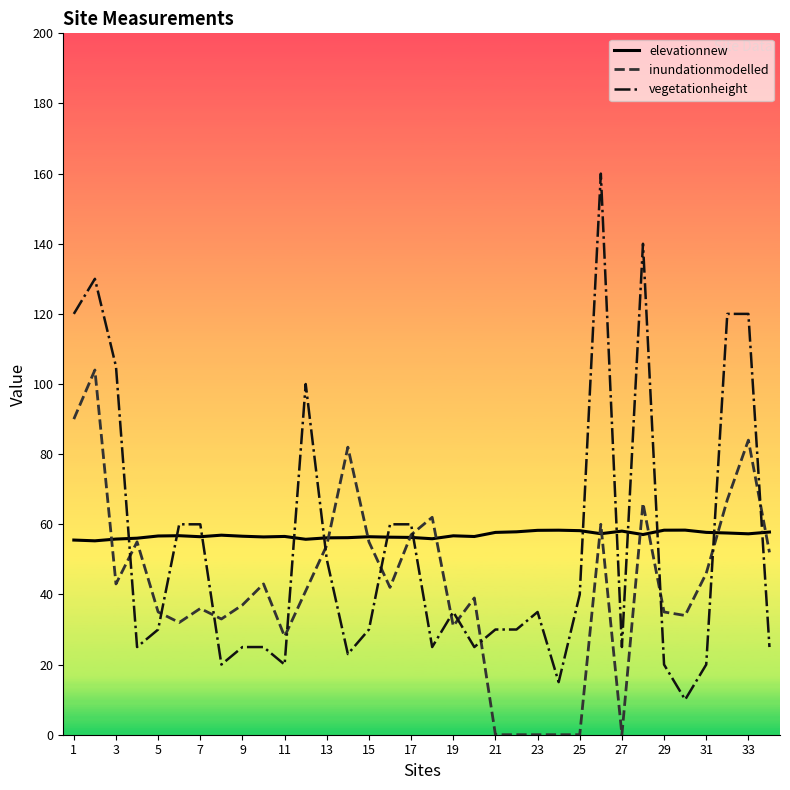

Rank the series by their maximum value, from highest to lowest.

vegetationheight, inundationmodelled, elevationnew